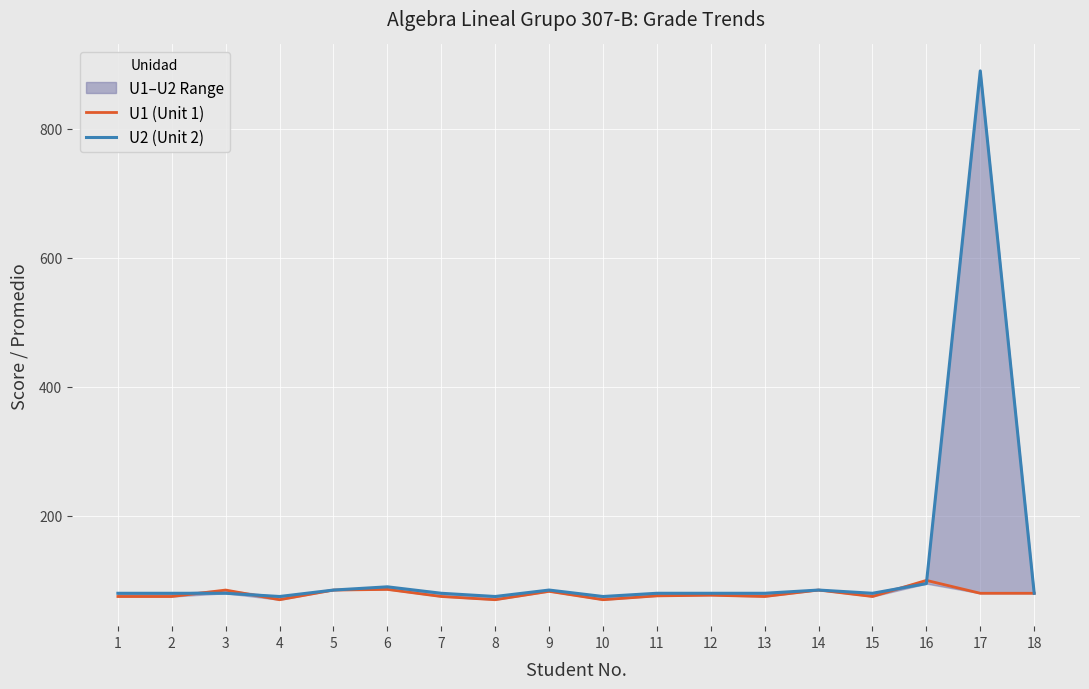

How many values in the U1 (Unit 1) series are below 77?

9